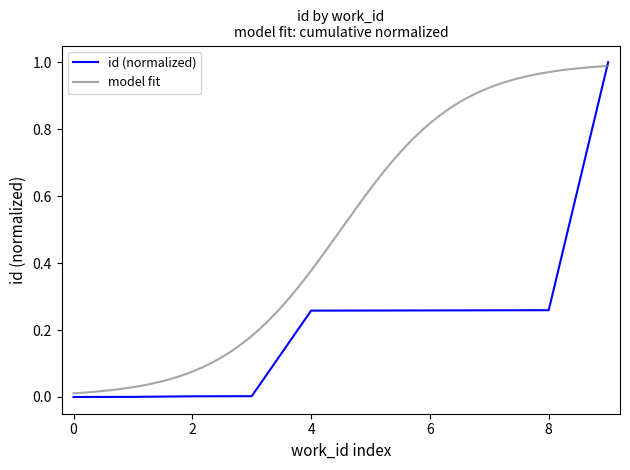

Reading left to right, what are all the values shown in this chart?

0.0	0.0	0.0	0.0	0.3	0.3	0.3	0.3	0.3	1.0